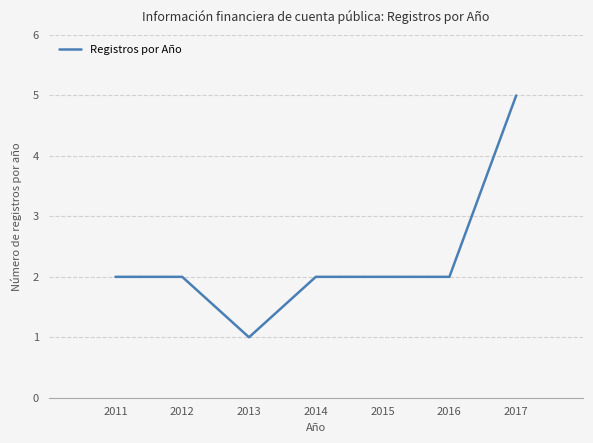

Does the chart have visible grid lines?

Yes